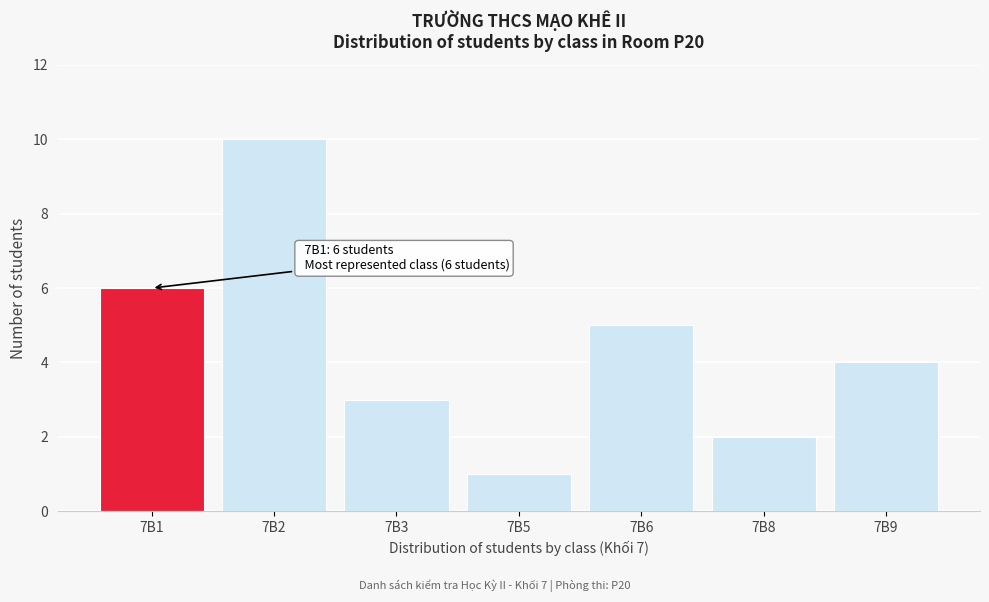

Reading left to right, extract all data points from this chart.

6	10	3	1	5	2	4